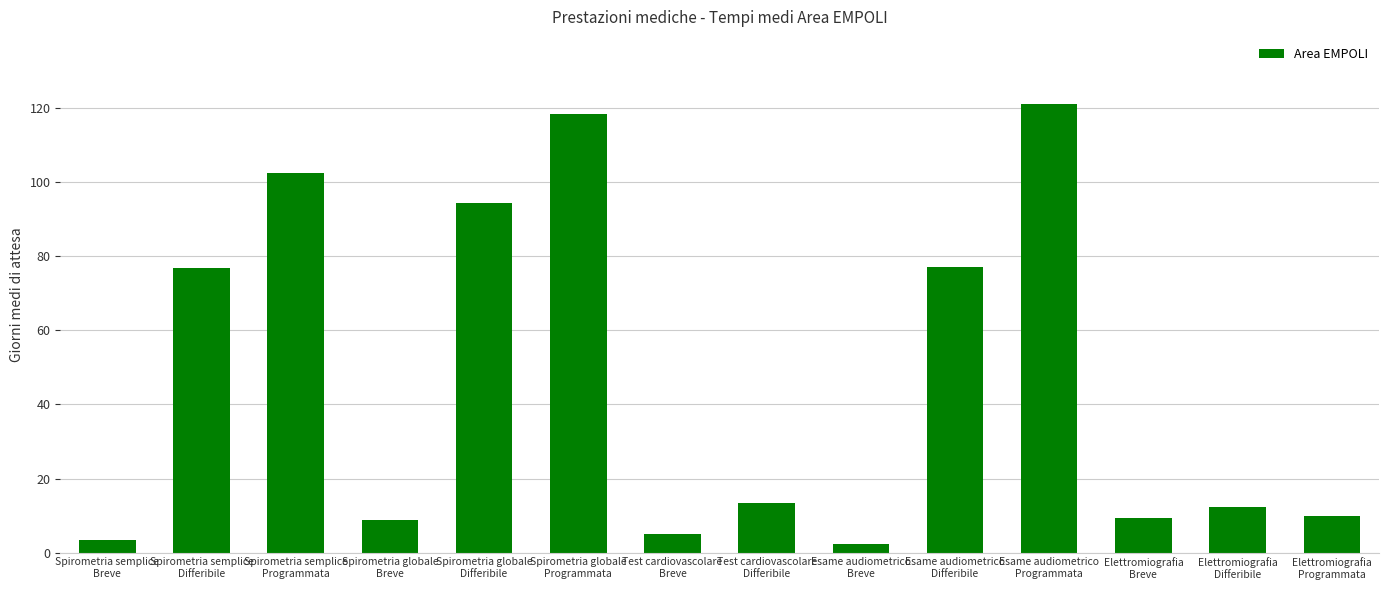

What is the greatest value displayed?

121.0